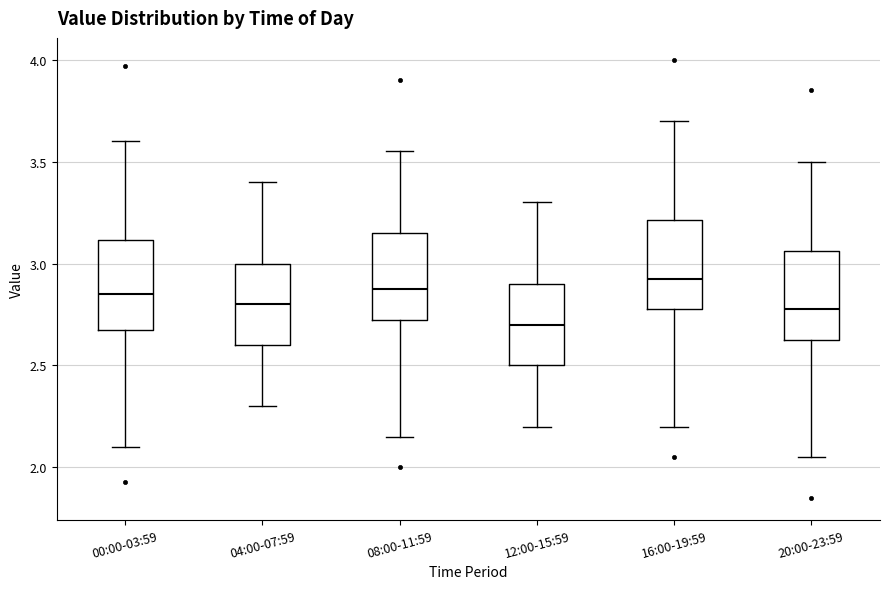

Reading left to right, transcribe this box plot: for each box, give where its median line is, the range the box spans, and where its two whiskers end, as read against the y-axis. The values are not printed on the chart, so give them approximately, as read against the axis.

00:00-03:59: median 2.85, box 2.70 to 3.10, whiskers 2.10 to 3.60
04:00-07:59: median 2.80, box 2.60 to 3.00, whiskers 2.30 to 3.40
08:00-11:59: median 2.90, box 2.75 to 3.15, whiskers 2.15 to 3.55
12:00-15:59: median 2.70, box 2.50 to 2.90, whiskers 2.20 to 3.30
16:00-19:59: median 2.95, box 2.80 to 3.20, whiskers 2.20 to 3.70
20:00-23:59: median 2.80, box 2.65 to 3.05, whiskers 2.05 to 3.50